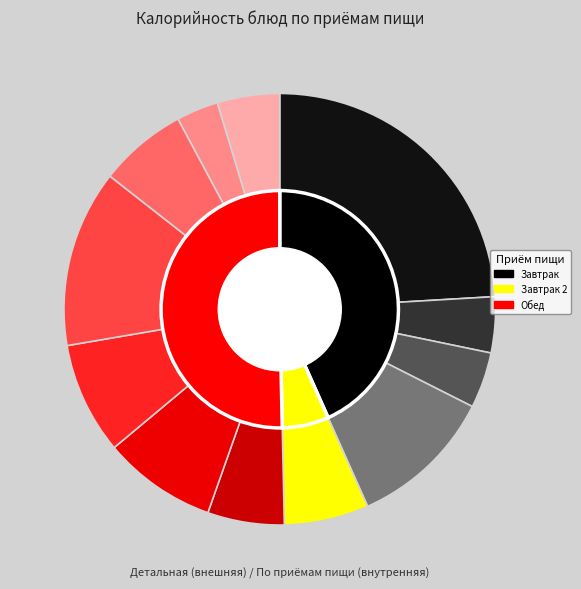

What percentage is the чай с лимоном slice, to the nearest percent?

4%